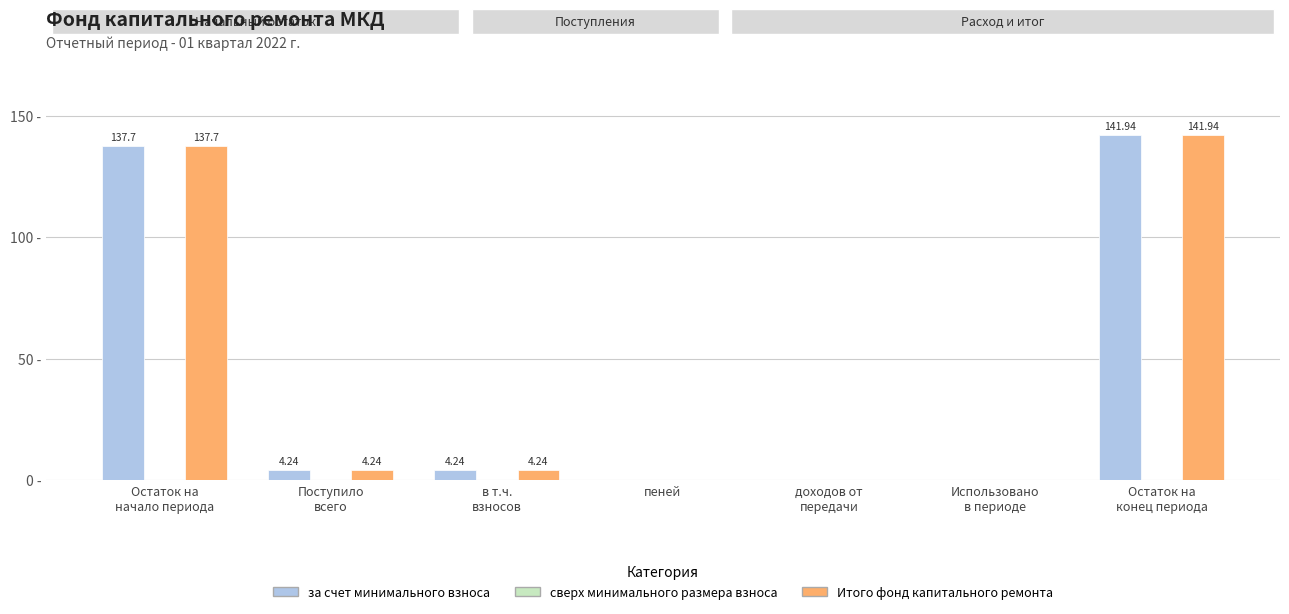

Are the bars grouped side by side (vs. stacked)?

Yes